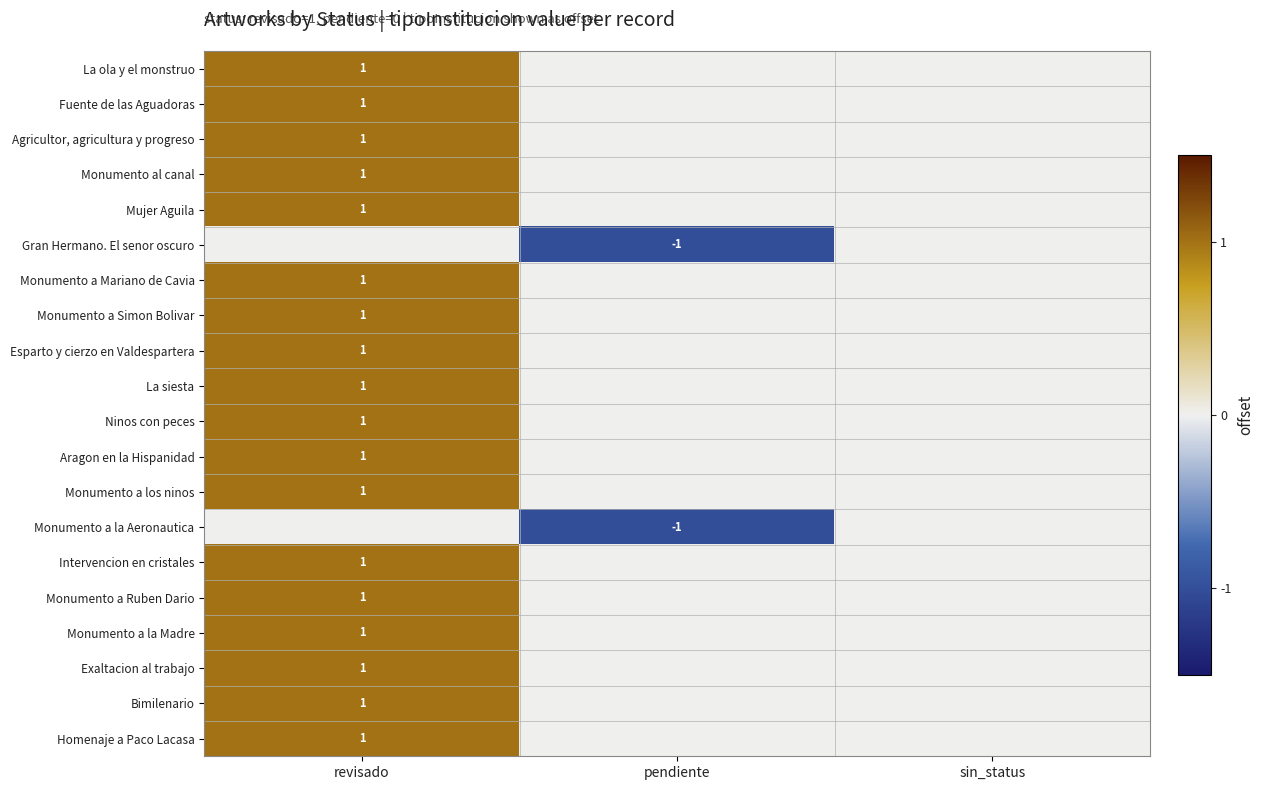

The value of La siesta at revisado is 1. True or false?

True